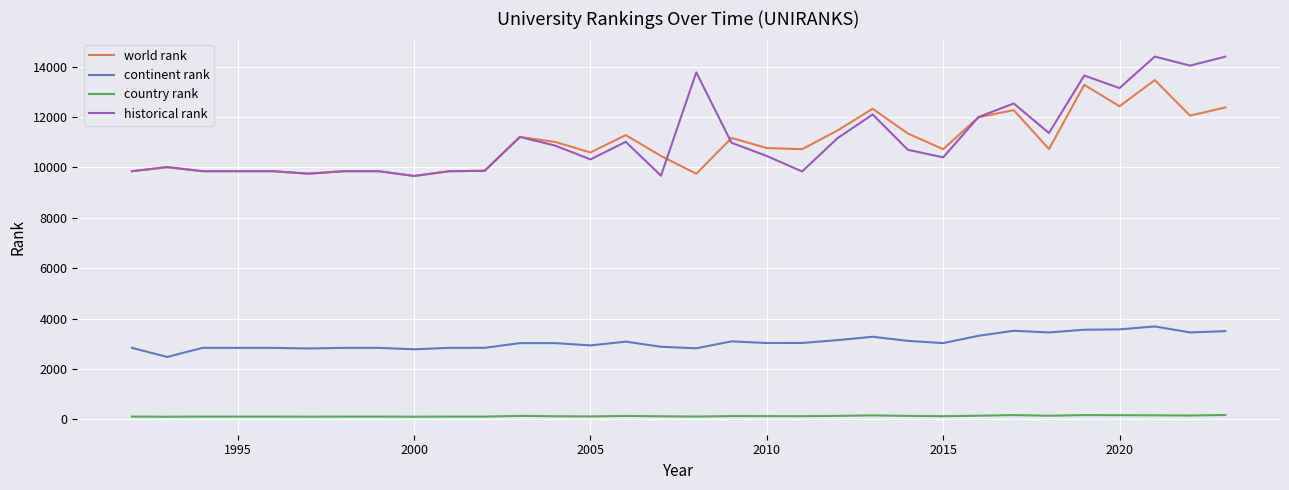

True or false: country rank and world rank intersect in this chart.

False